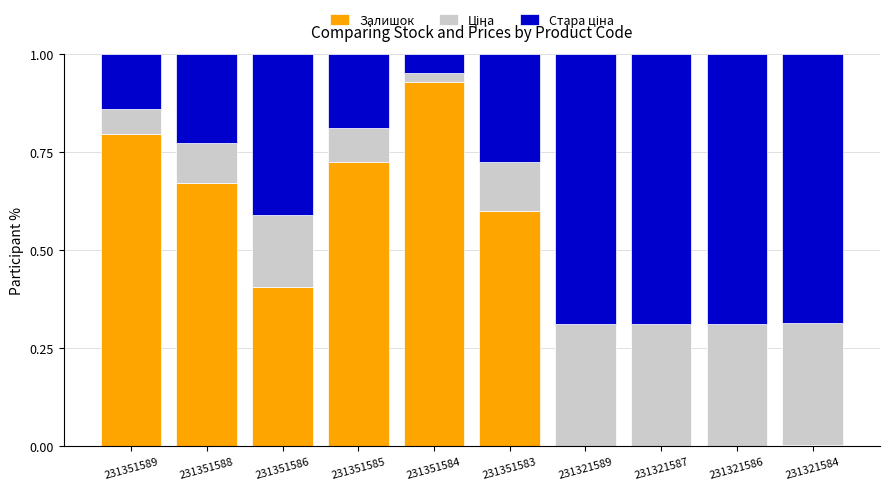

Is it true that Залишок equals 0.0 at 231321584?

True